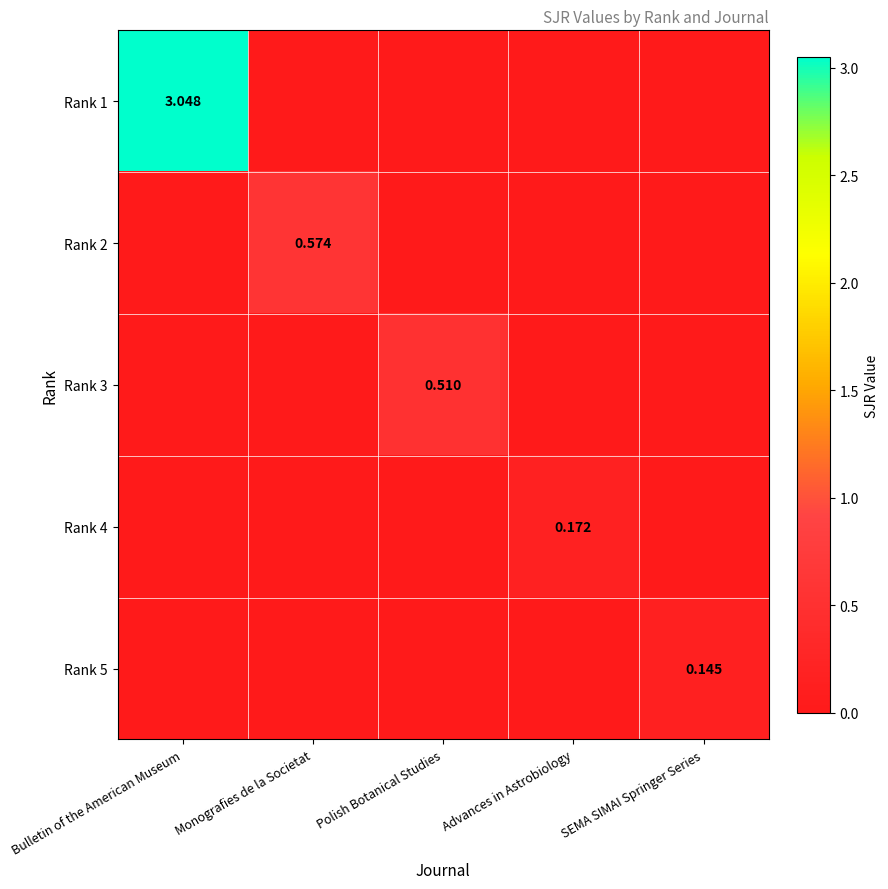

Rank the categories by Rank 4 value from lowest to highest.

Bulletin of the American Museum, Monografies de la Societat, Polish Botanical Studies, SEMA SIMAI Springer Series, Advances in Astrobiology